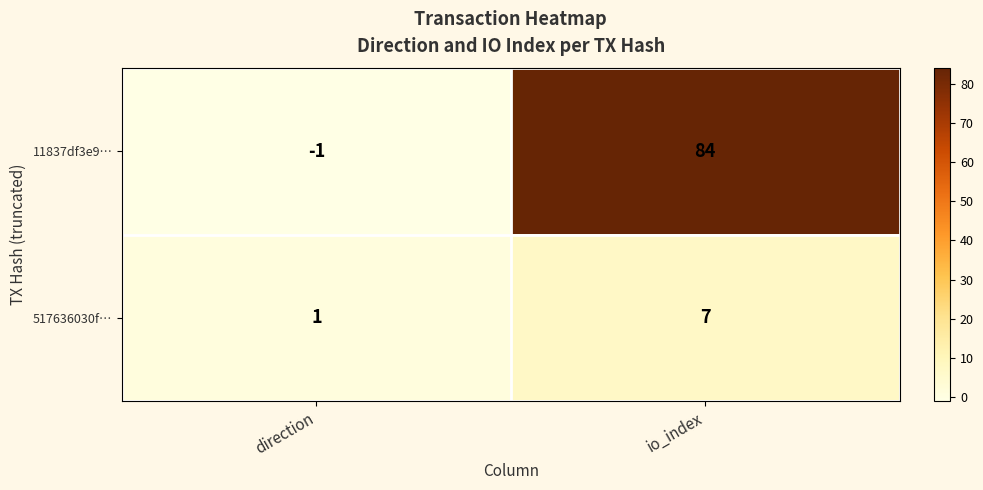

Reading left to right, transcribe all the data shown in this chart.

11837df3e9…: -1	84
517636030f…: 1	7